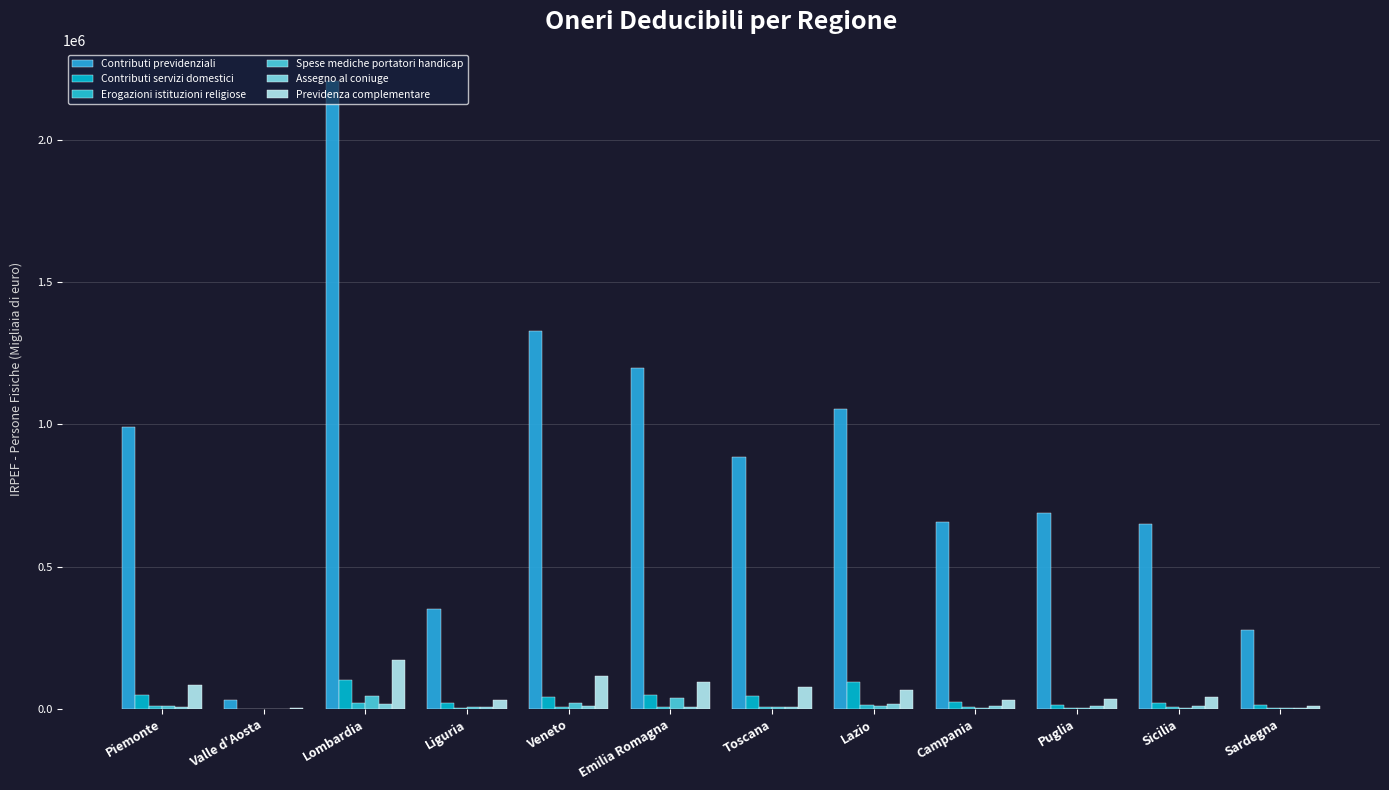

Reading left to right, transcribe all the data shown in this chart.

Contributi previdenziali: 991457	32916	2204821	352465	1326661	1198190	886263	1051719	654785	688157	647861	278535
Contributi servizi domestici: 47564	979	102558	19569	41291	49839	45398	95553	25907	13627	21867	12853
Erogazioni istituzioni religiose: 9745	272	20571	3221	7655	6902	5531	13008	5146	4686	5838	1448
Spese mediche portatori handicap: 8755	260	46883	5053	19808	36711	5076	11350	2848	3453	2744	2216
Assegno al coniuge: 8276	242	17192	5333	10082	7487	8203	18626	9627	9000	9241	3477
Previdenza complementare: 84646	2865	173064	31524	114398	94868	78650	65092	32325	34459	40655	10241